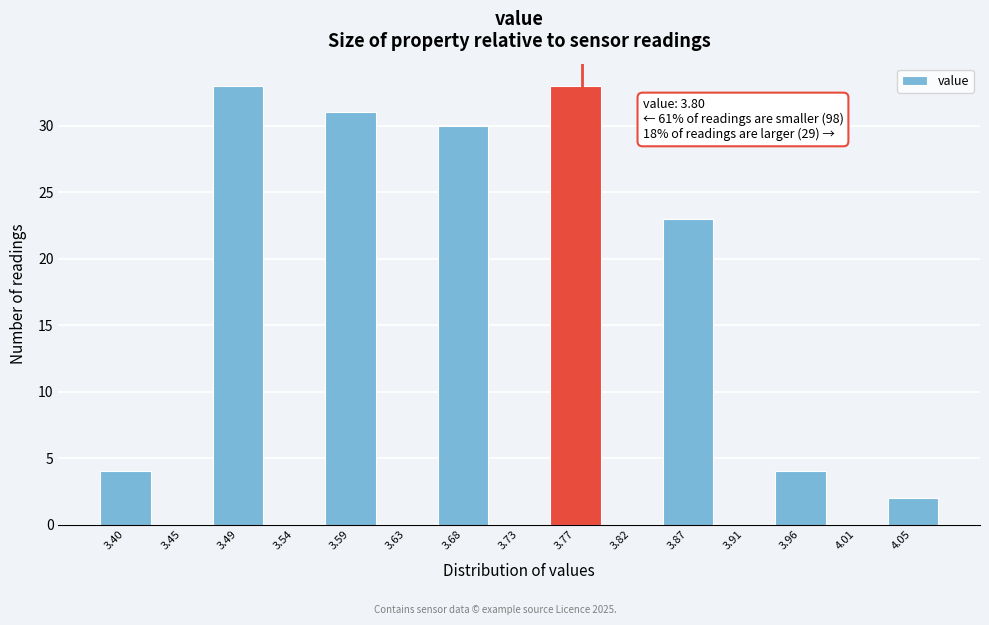

Reading left to right, list all the values displayed in this chart.

3.40=4	3.45=0	3.49=33	3.54=0	3.59=31	3.63=0	3.68=30	3.73=0	3.77=33	3.82=0	3.87=23	3.91=0	3.96=4	4.01=0	4.05=2